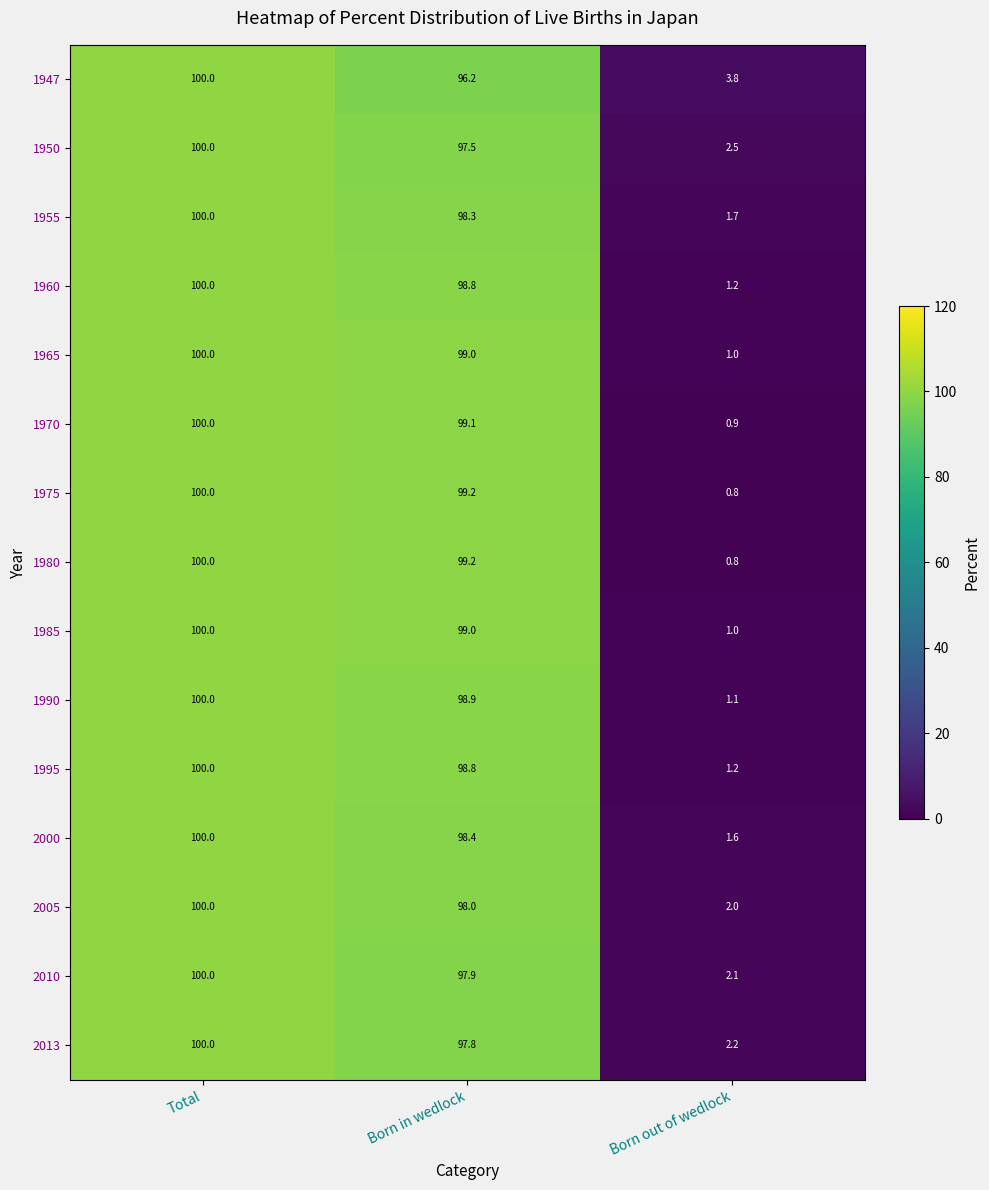

What is the greatest value displayed?

100.0